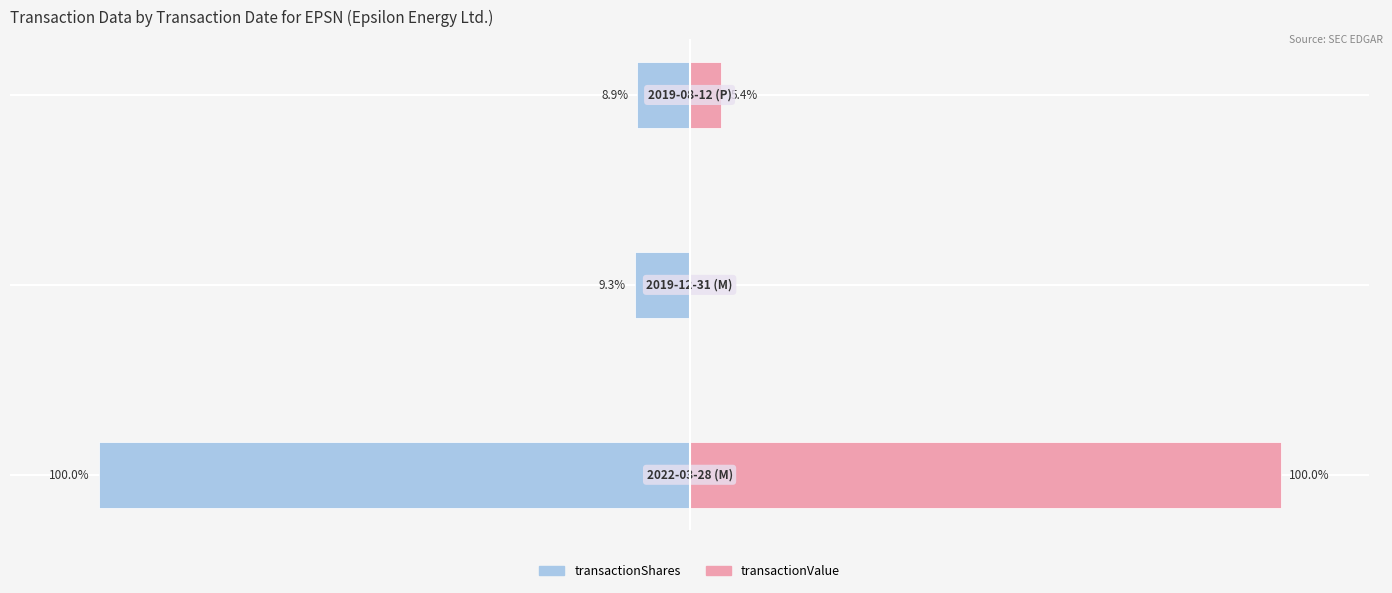

Rank the series by their maximum value, from lowest to highest.

transactionShares, transactionValue